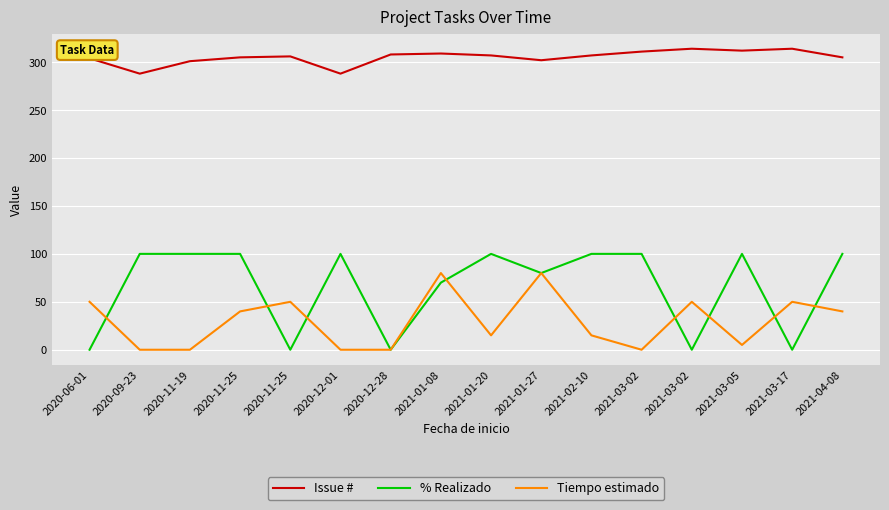

How many lines are shown in the chart?

3